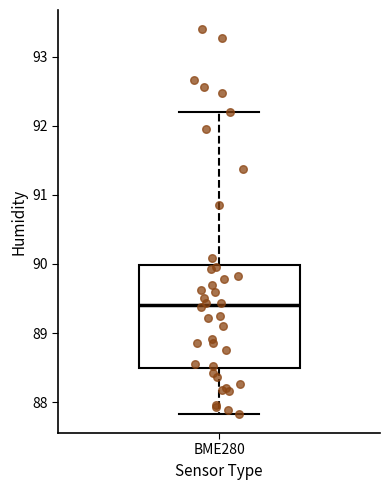

Read this box plot against the y-axis: the position of the median line, the range covered by the box, and the ends of both whiskers. The values are not printed on the chart, so give them approximately, as read against the axis.

median 89.4, box 88.5 to 90.0, whiskers 87.8 to 92.2